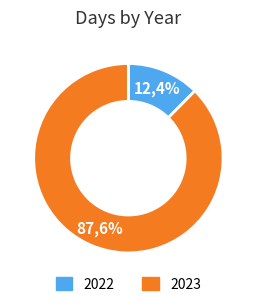

Is there a majority slice in this chart?

Yes